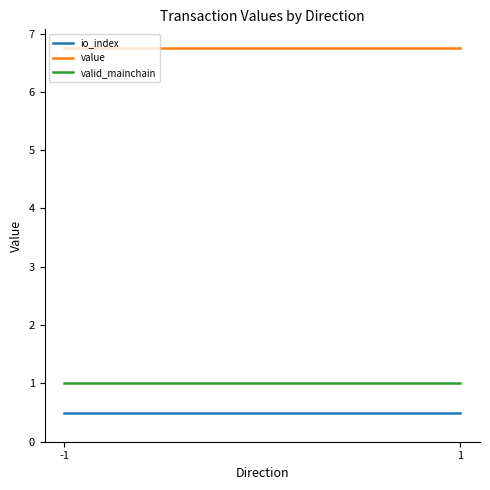

What is the sum of all valid_mainchain values?

2.0